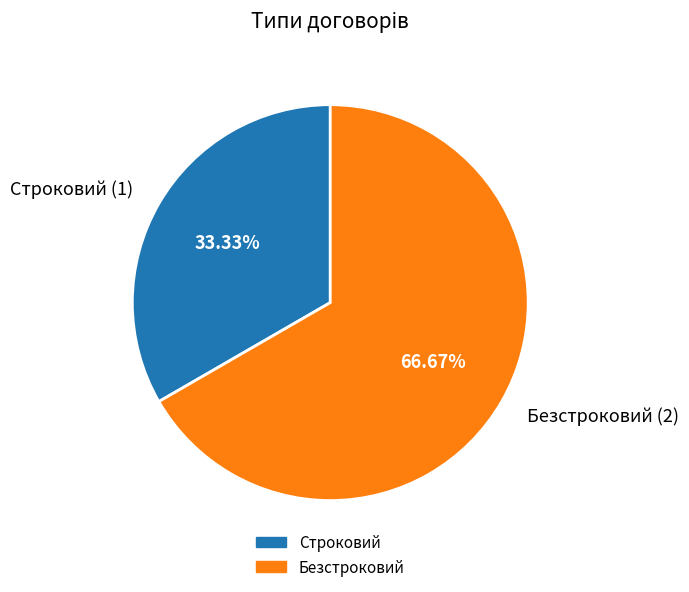

Which category accounts for the majority?

Безстроковий